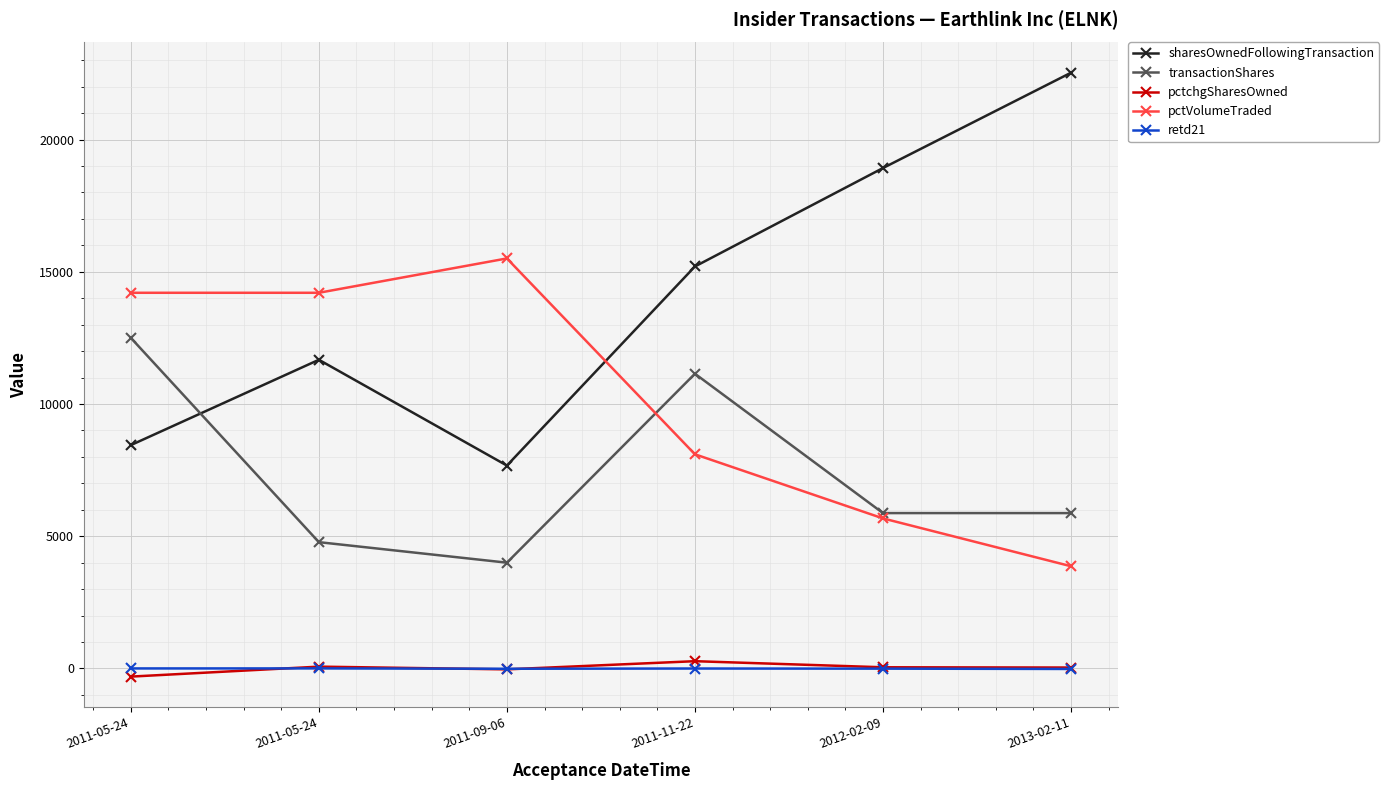

Which series changed the most between 2011-09-06 and 2011-11-22?

sharesOwnedFollowingTransaction